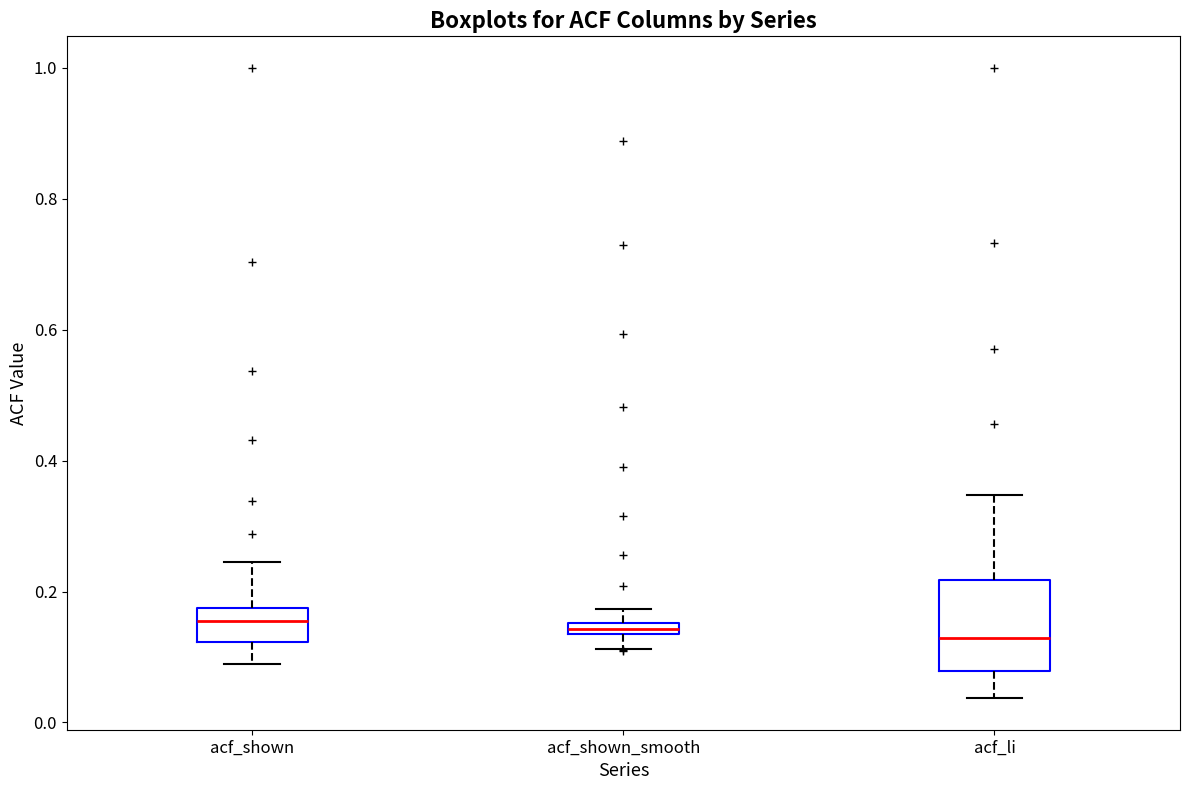

Which box is the tallest, from its lower edge to its upper edge?

acf_li